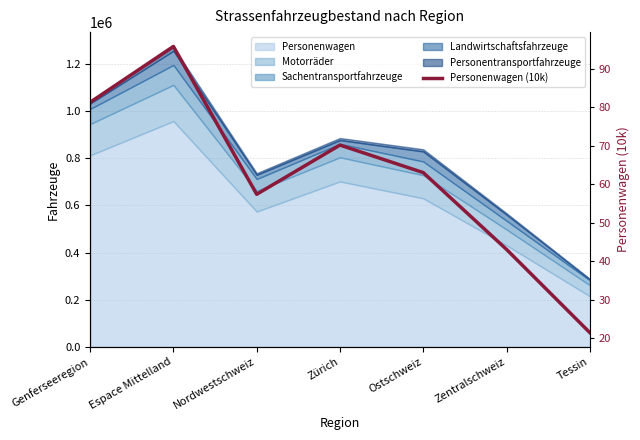

At which category does the data reach its first local valley?

Nordwestschweiz